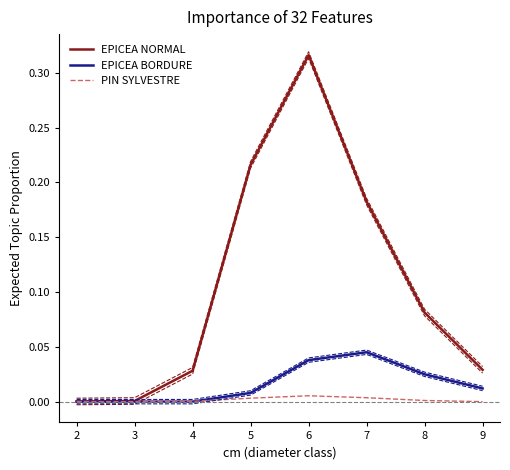

Which series has the widest spread of values?

EPICEA NORMAL